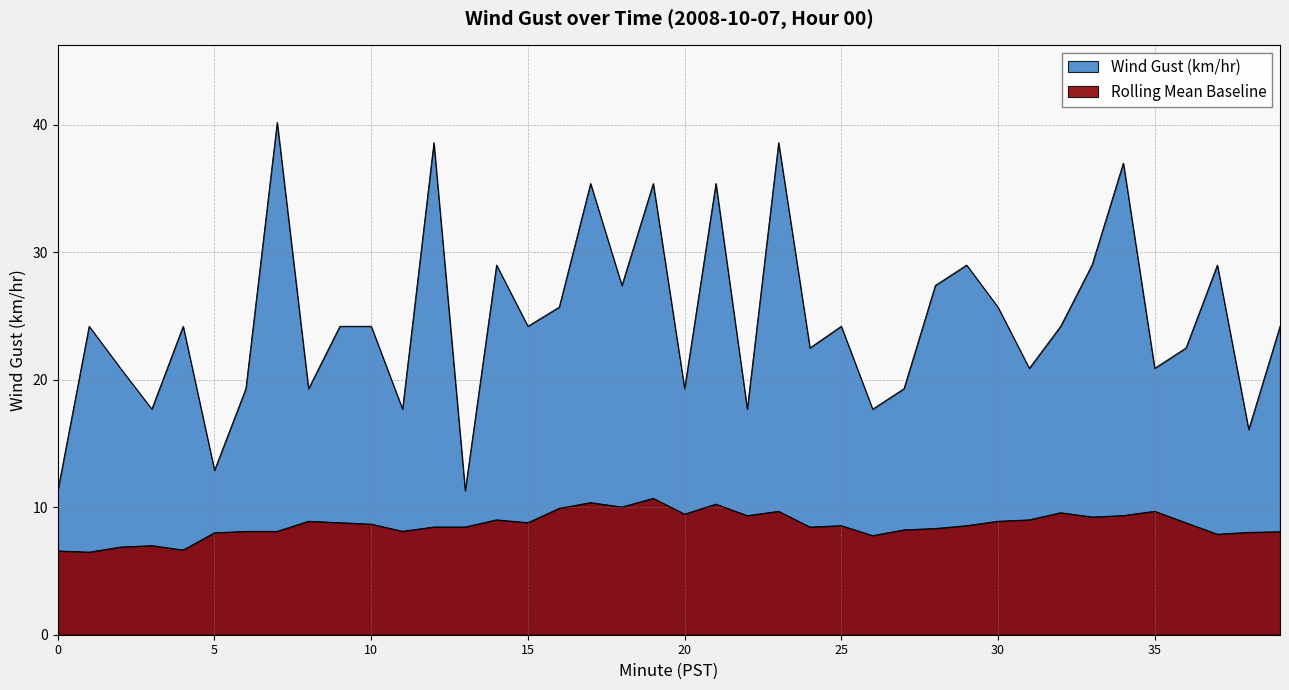

Where does the data first go above 24?

1